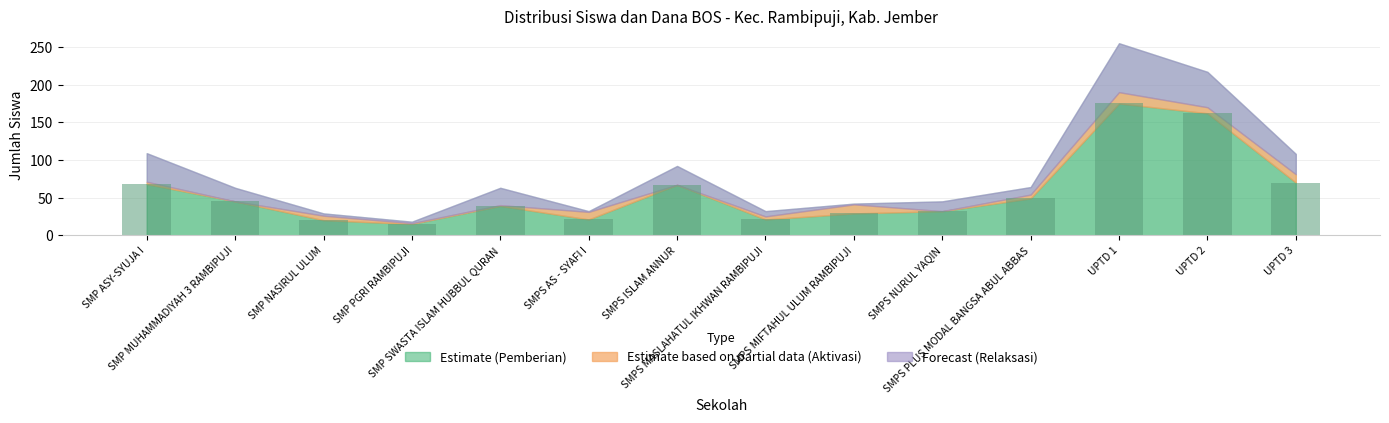

Between SMPS AS - SYAFI I and SMPS MIFTAHUL ULUM RAMBIPUJI, which is larger?

SMPS MIFTAHUL ULUM RAMBIPUJI